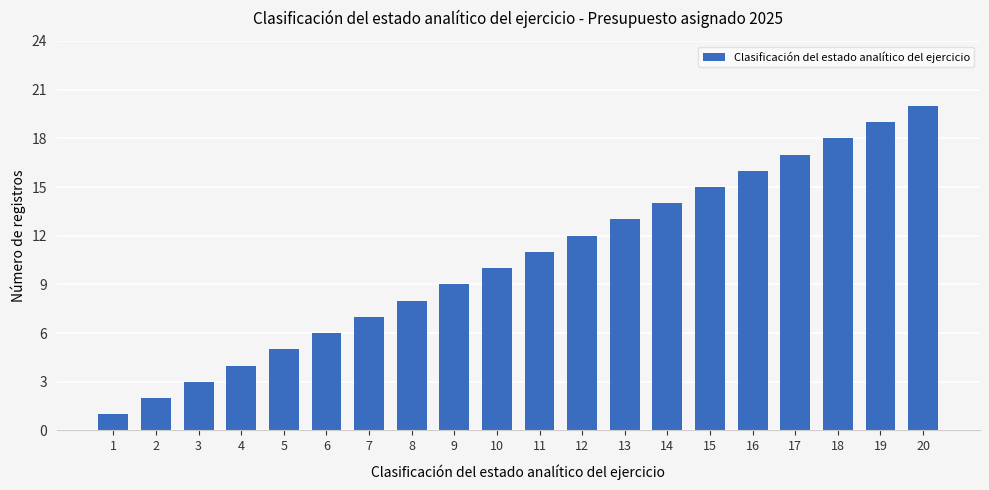

The chart shows a value of 3 at 3. True or false?

True